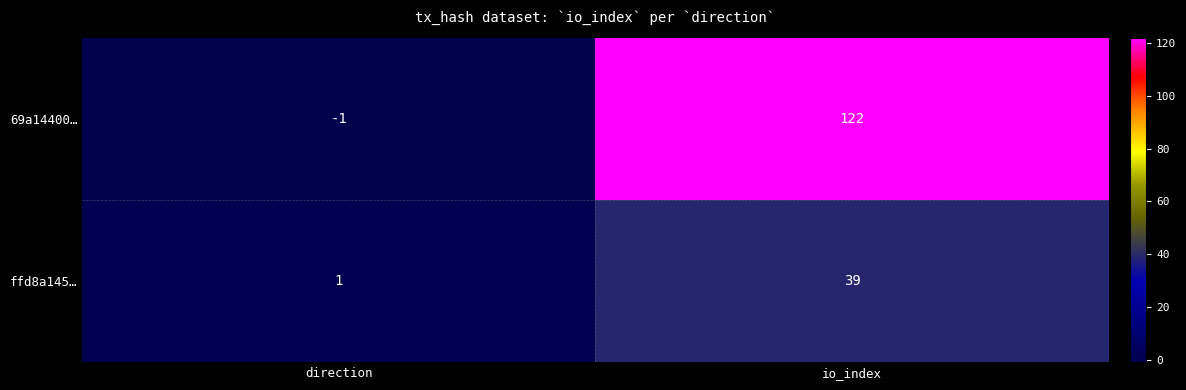

Which series has the largest range (max minus min)?

69a14400…